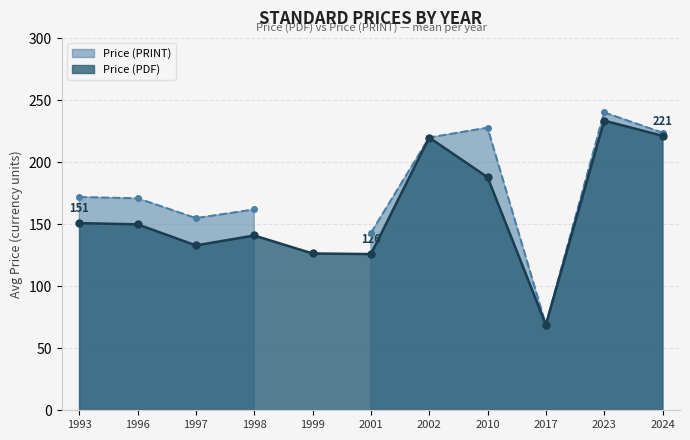

Does the chart display data point markers on the line(s)?

Yes